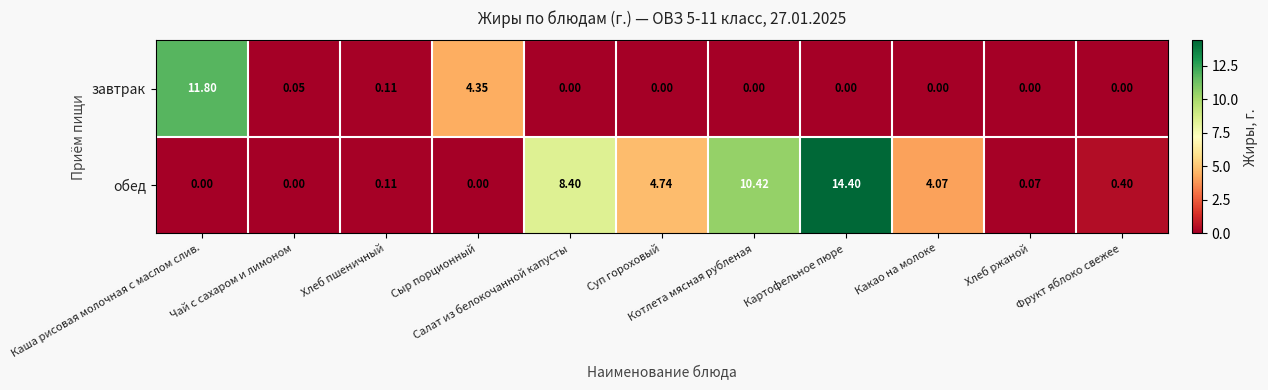

Which series has the widest spread of values?

обед